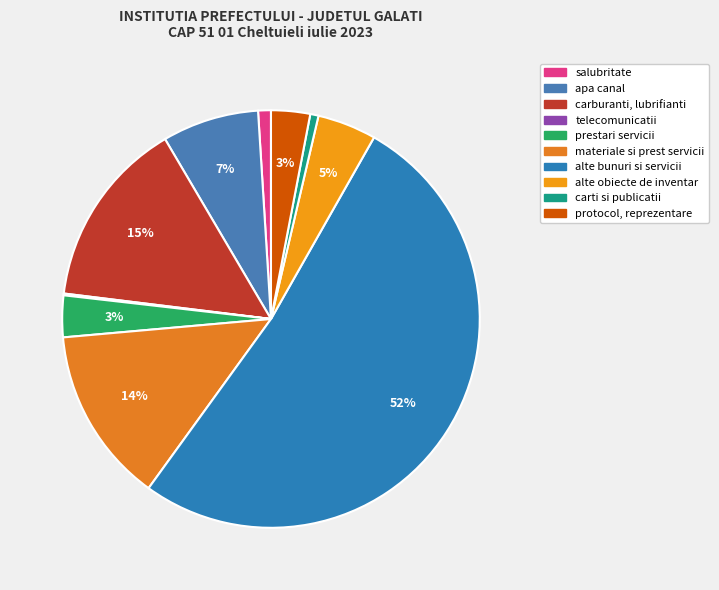

Is it true that prestari servicii is 3% of the pie?

True